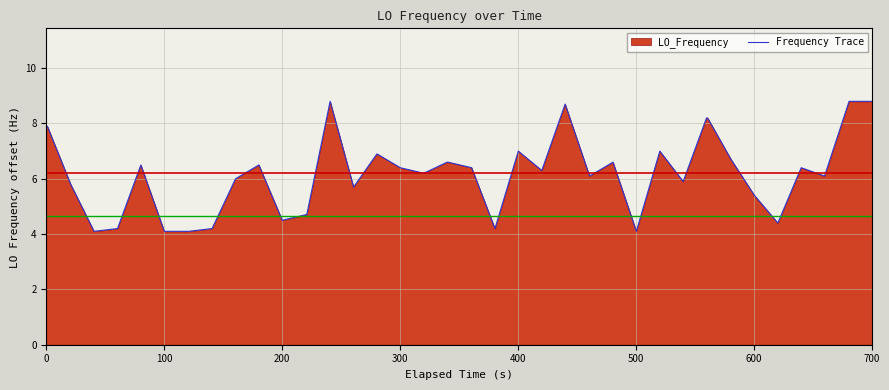

Does the chart have visible grid lines?

Yes